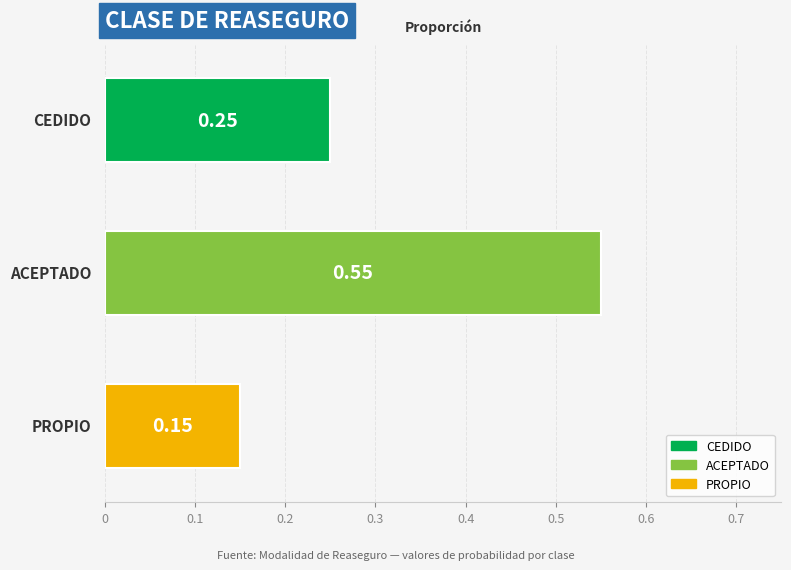

What is the average value?

0.3